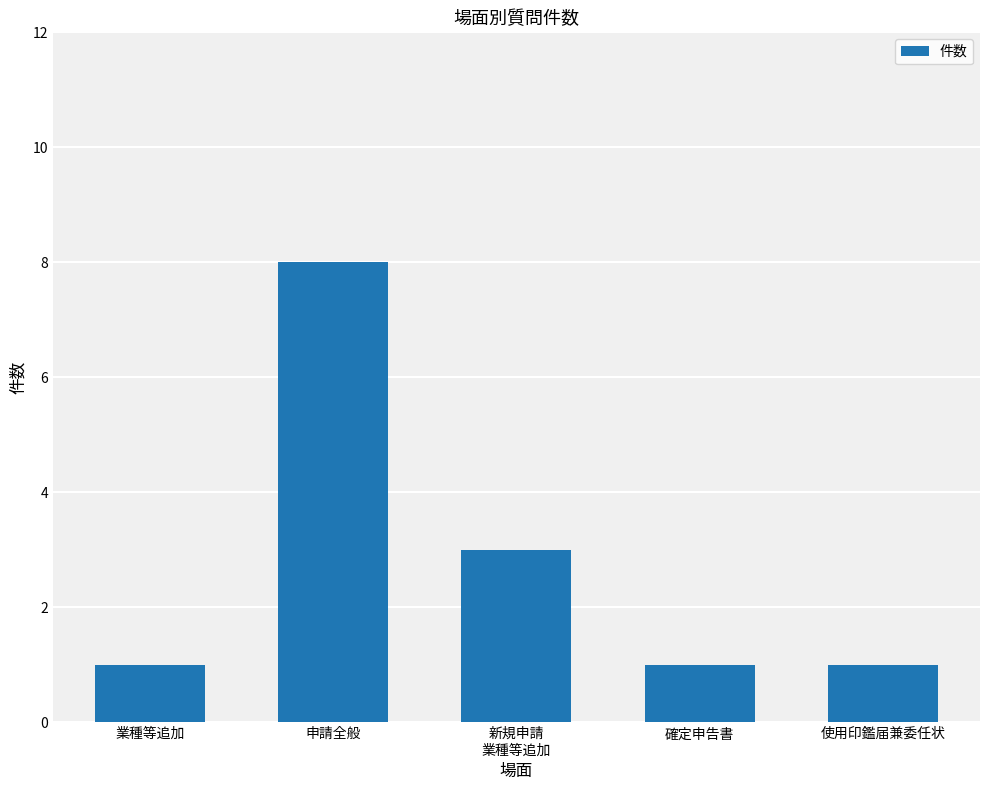

The value at 確定申告書 is 2. True or false?

False